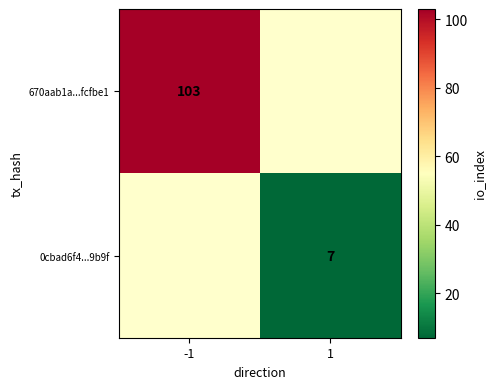

True or false: 670aab1a...fcfbe1 has a value of 71.3 at -1.

False